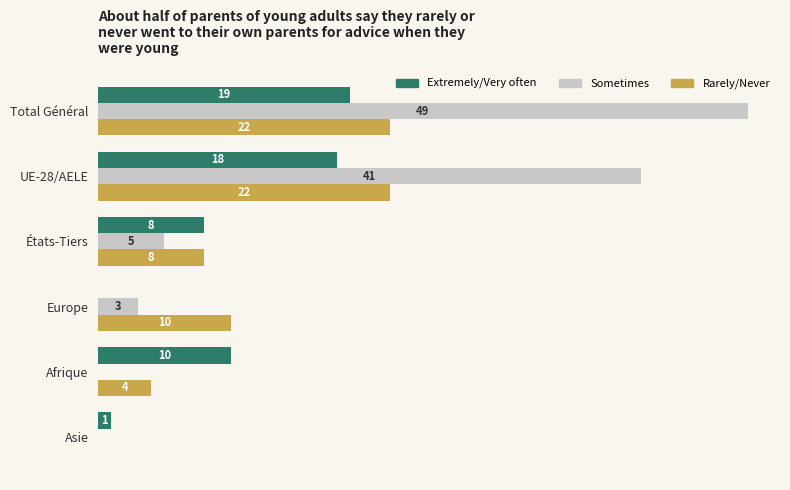

Which series changed the most between Total Général and Asie?

Sometimes